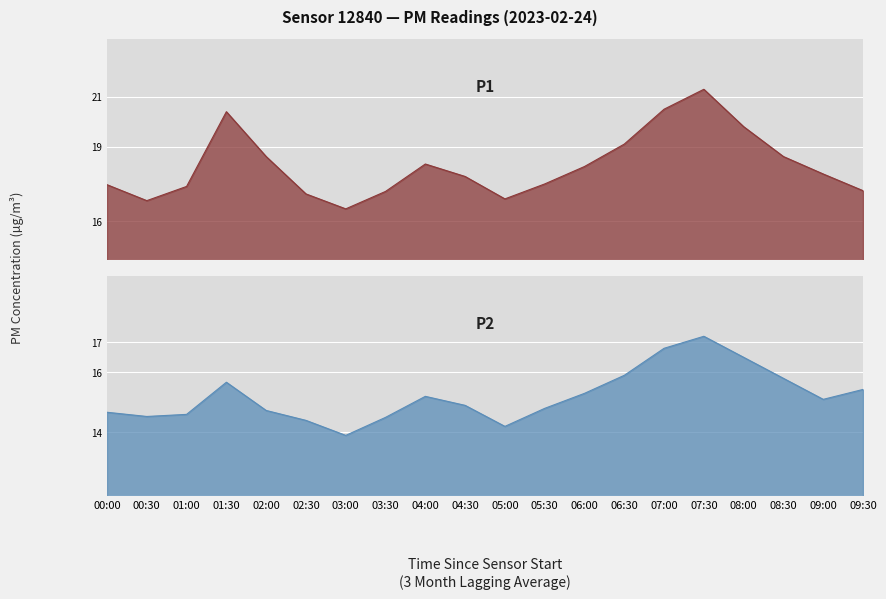

How many values in the P1 series exceed 17?

17